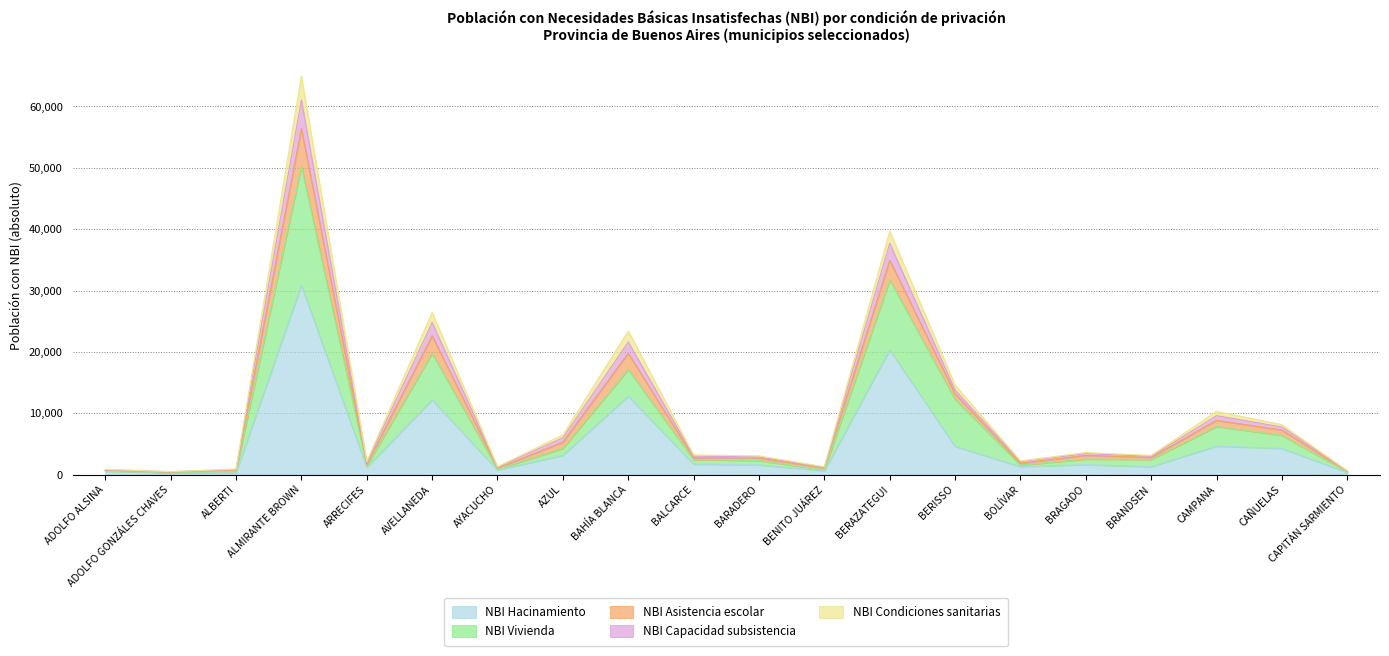

How many values in the NBI Hacinamiento series exceed 1609?

9